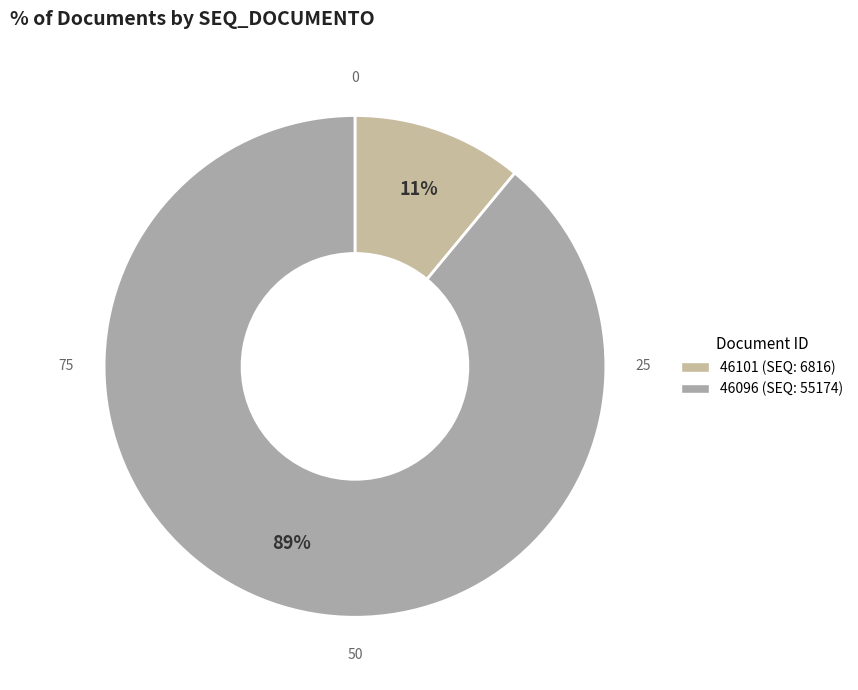

How much of the chart is everything except 46096?

11.0%